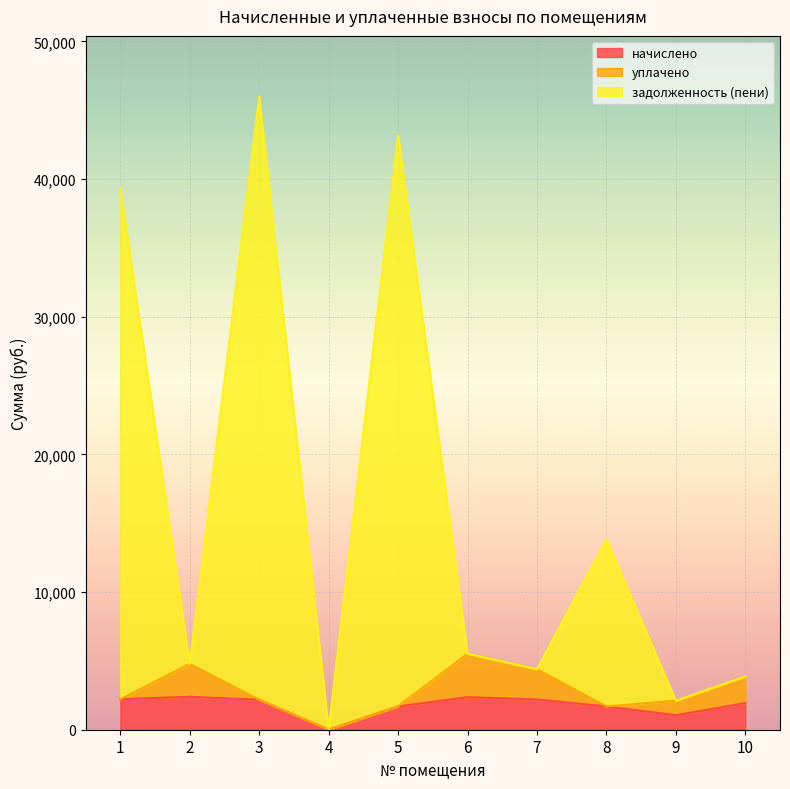

Rank the categories by задолженность (пени) value from lowest to highest.

4, 9, 10, 7, 2, 6, 8, 1, 5, 3